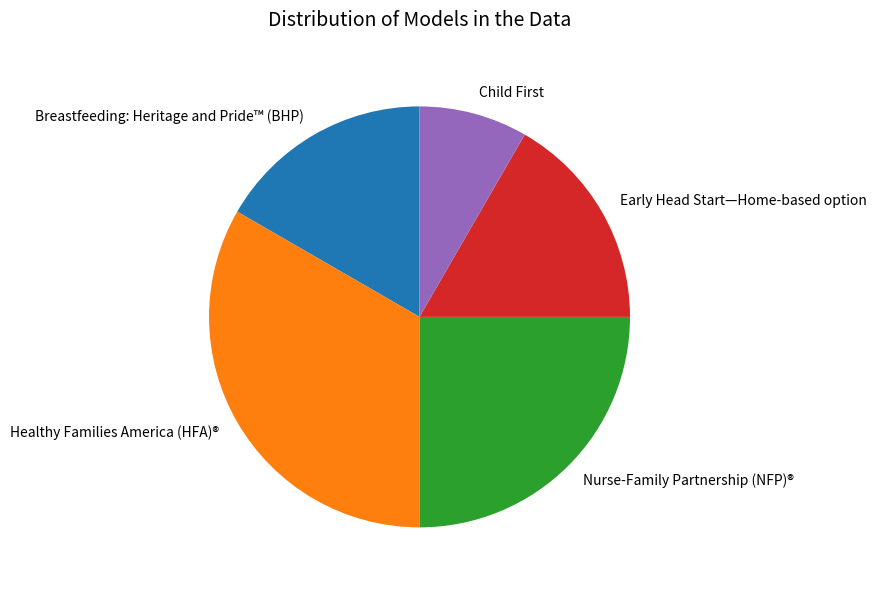

Approximately how many times larger is the value at Breastfeeding: Heritage and Pride™ (BHP) compared to Early Head Start—Home-based option?

1.0